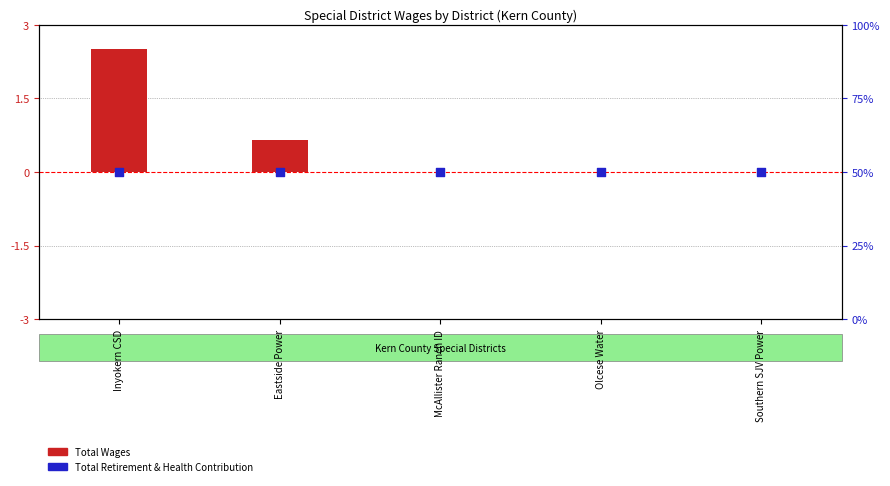

Which series has the largest total across all categories?

Total Retirement & Health Contribution